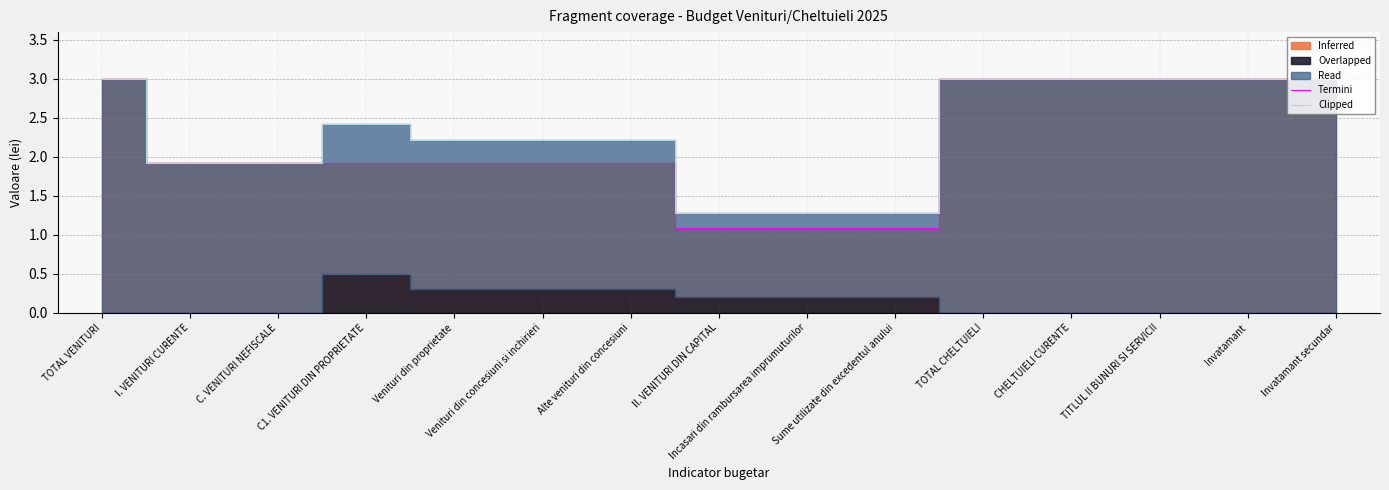

What is the total value across all series at TITLUL II BUNURI SI SERVICII?

6.0